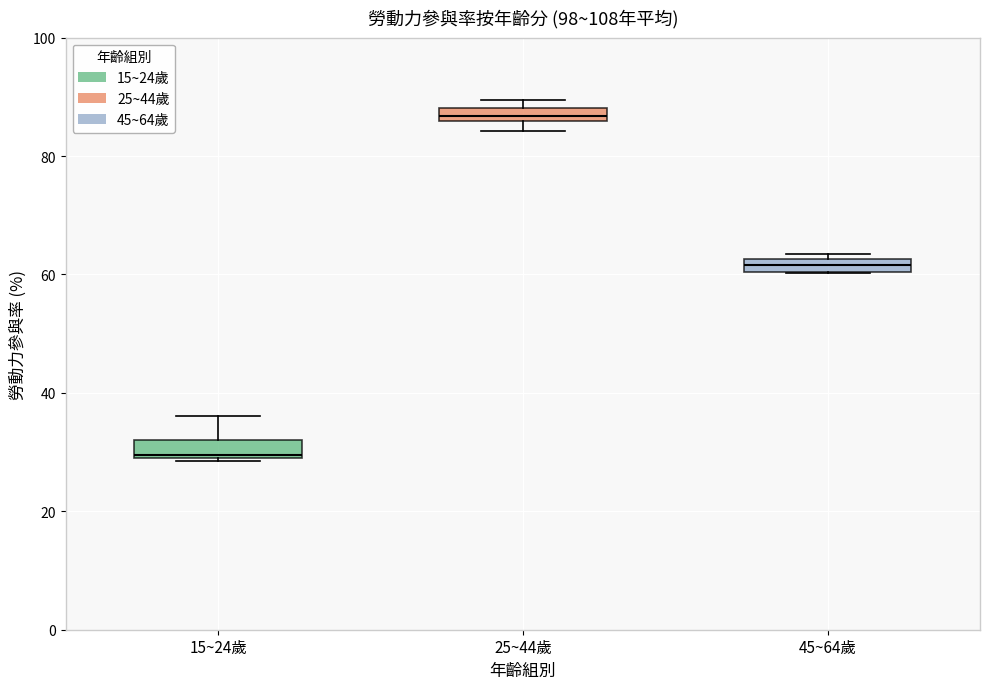

Where is the upper edge of the box for 25~44歲 on the y-axis? The values are not printed on the chart, so give them approximately, as read against the axis.

88